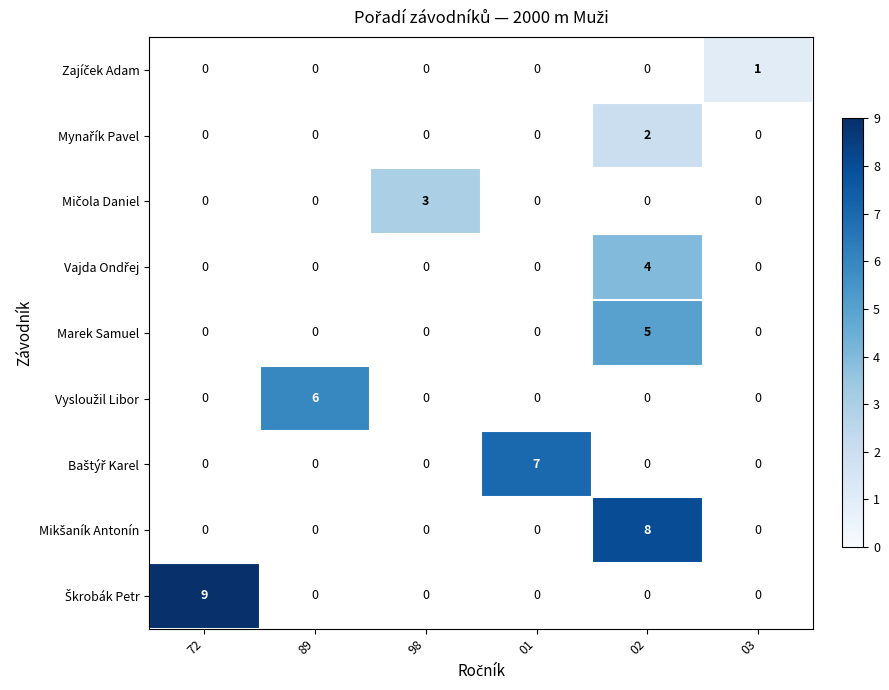

What is the greatest value displayed?

9.0